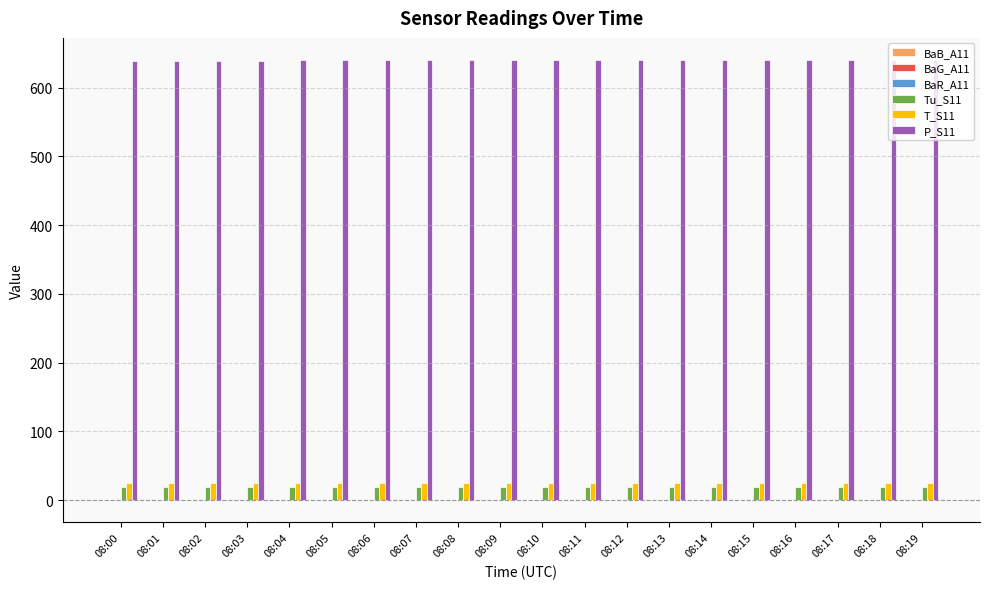

Which series has the largest total across all categories?

P_S11